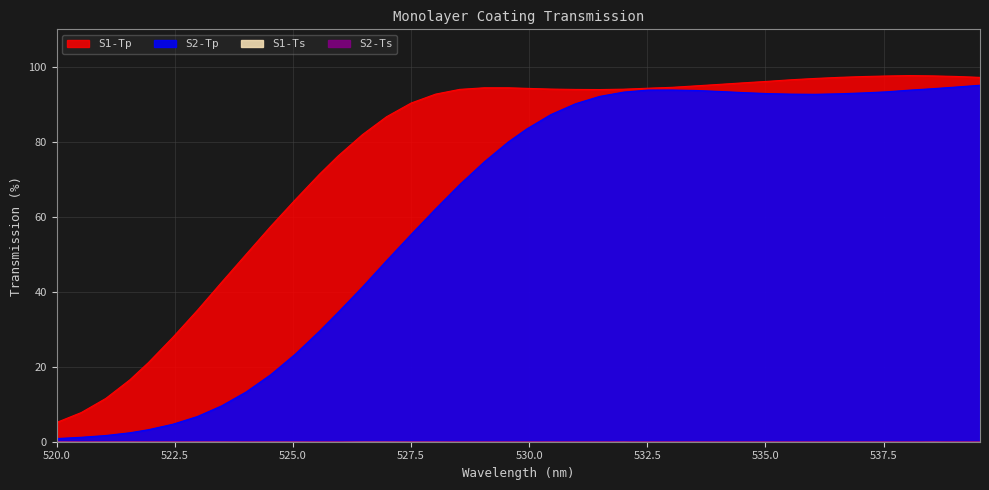

True or false: S1-Ts and S2-Tp intersect in this chart.

False